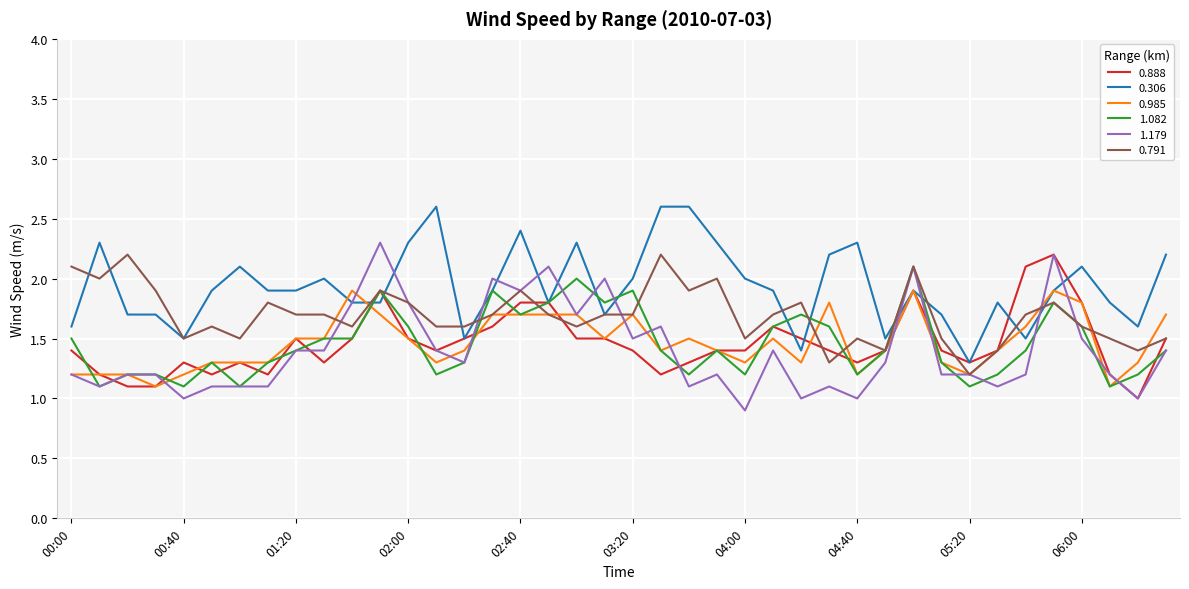

Does the chart have visible grid lines?

Yes